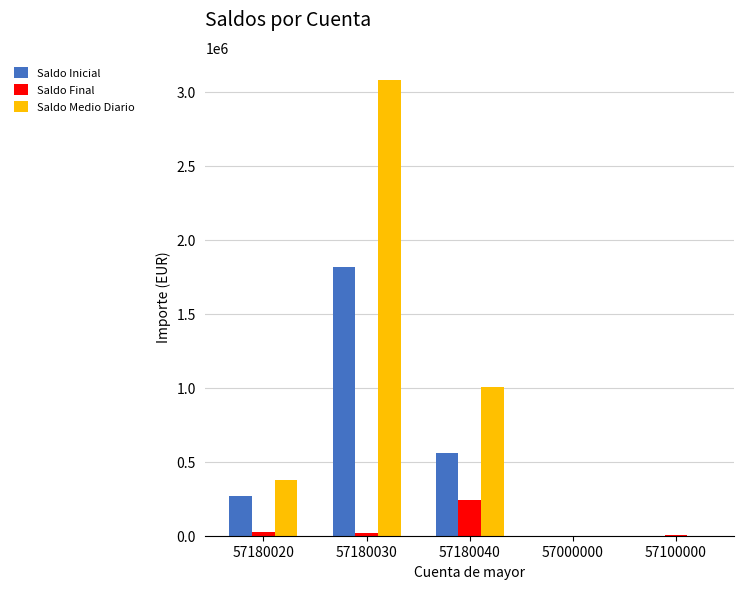

At which label does Saldo Inicial reach its peak?

57180030